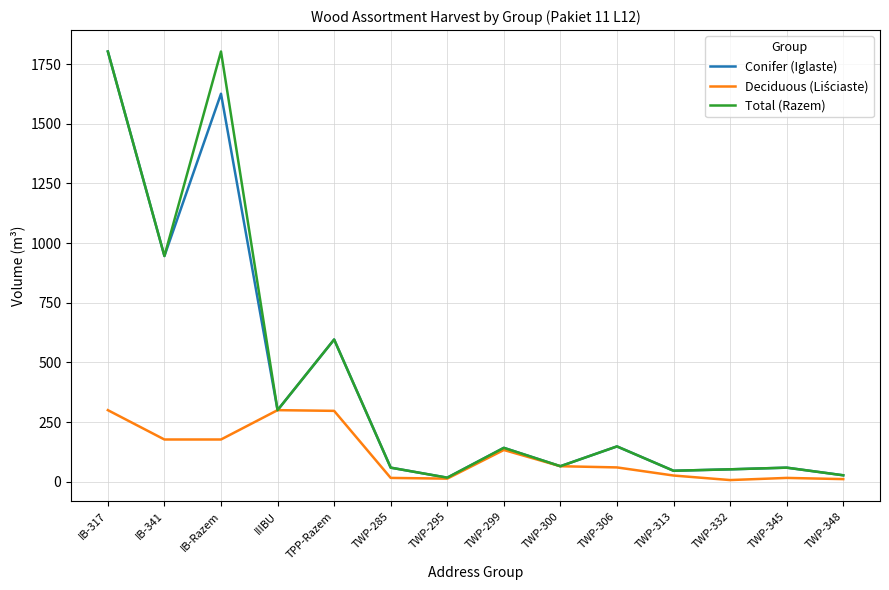

Which category has the highest value in the Conifer (Iglaste) series?

IB-317